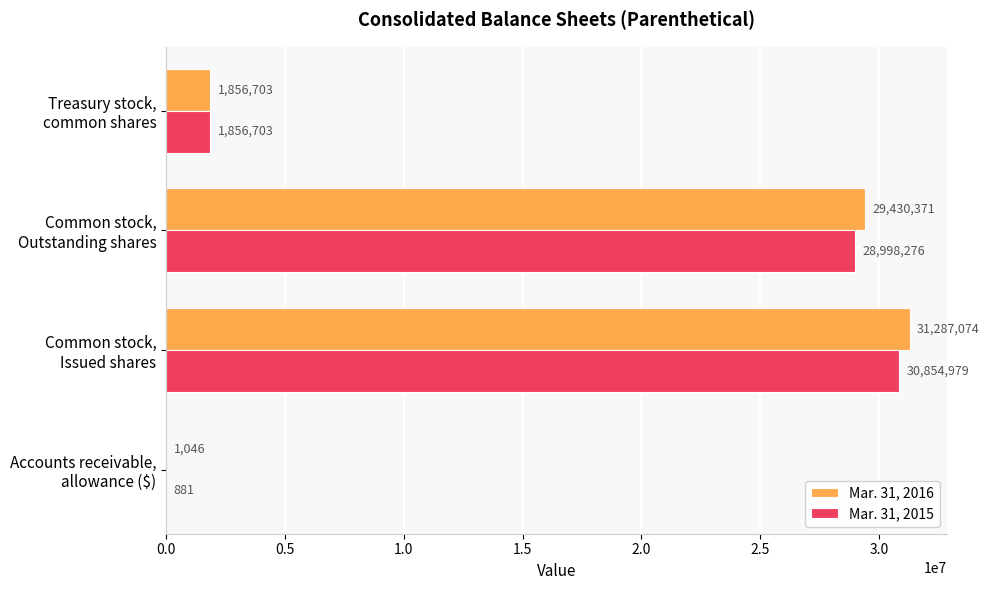

What is the maximum value shown in the chart?

31287074